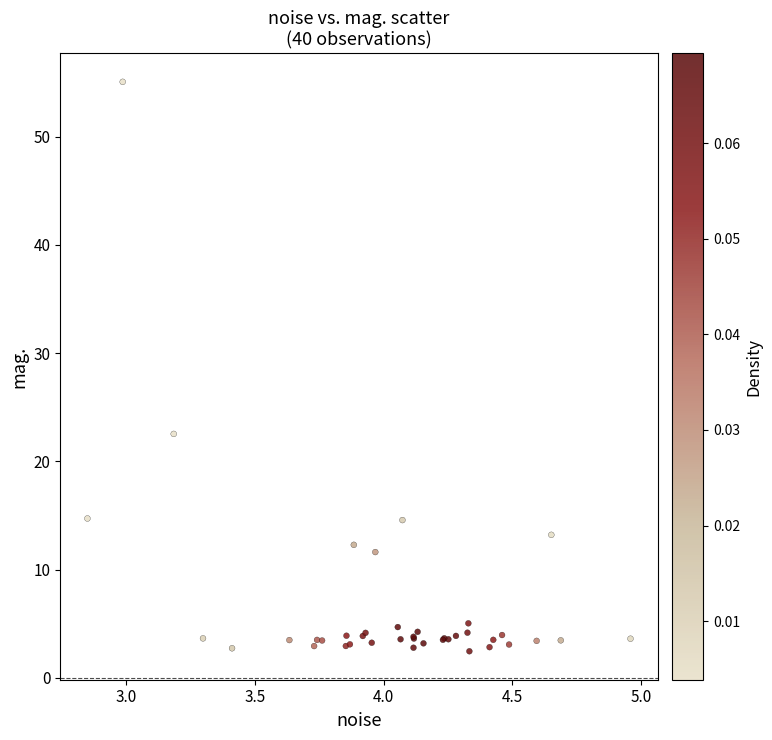

What Y value in the scatter plot is closest to 28?

22.5